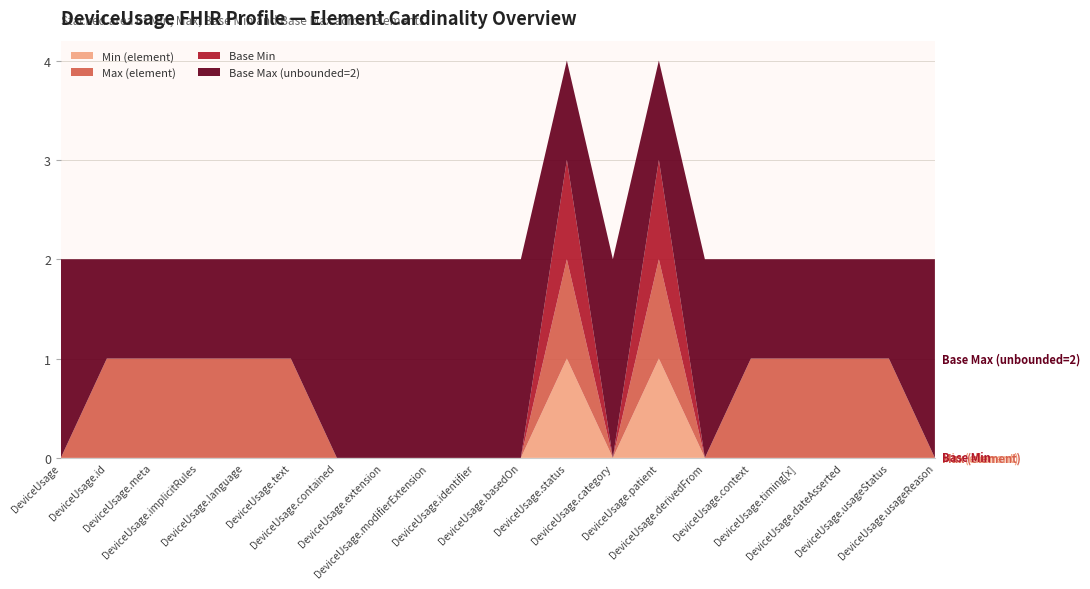

Reading left to right, list all the values displayed in this chart.

Min (element): DeviceUsage=0	DeviceUsage.id=0	DeviceUsage.meta=0	DeviceUsage.implicitRules=0	DeviceUsage.language=0	DeviceUsage.text=0	DeviceUsage.contained=0	DeviceUsage.extension=0	DeviceUsage.modifierExtension=0	DeviceUsage.identifier=0	DeviceUsage.basedOn=0	DeviceUsage.status=1	DeviceUsage.category=0	DeviceUsage.patient=1	DeviceUsage.derivedFrom=0	DeviceUsage.context=0	DeviceUsage.timing[x]=0	DeviceUsage.dateAsserted=0	DeviceUsage.usageStatus=0	DeviceUsage.usageReason=0
Max (element): DeviceUsage=0	DeviceUsage.id=1	DeviceUsage.meta=1	DeviceUsage.implicitRules=1	DeviceUsage.language=1	DeviceUsage.text=1	DeviceUsage.contained=0	DeviceUsage.extension=0	DeviceUsage.modifierExtension=0	DeviceUsage.identifier=0	DeviceUsage.basedOn=0	DeviceUsage.status=1	DeviceUsage.category=0	DeviceUsage.patient=1	DeviceUsage.derivedFrom=0	DeviceUsage.context=1	DeviceUsage.timing[x]=1	DeviceUsage.dateAsserted=1	DeviceUsage.usageStatus=1	DeviceUsage.usageReason=0
Base Min: DeviceUsage=0	DeviceUsage.id=0	DeviceUsage.meta=0	DeviceUsage.implicitRules=0	DeviceUsage.language=0	DeviceUsage.text=0	DeviceUsage.contained=0	DeviceUsage.extension=0	DeviceUsage.modifierExtension=0	DeviceUsage.identifier=0	DeviceUsage.basedOn=0	DeviceUsage.status=1	DeviceUsage.category=0	DeviceUsage.patient=1	DeviceUsage.derivedFrom=0	DeviceUsage.context=0	DeviceUsage.timing[x]=0	DeviceUsage.dateAsserted=0	DeviceUsage.usageStatus=0	DeviceUsage.usageReason=0
Base Max (unbounded=2): DeviceUsage=2	DeviceUsage.id=1	DeviceUsage.meta=1	DeviceUsage.implicitRules=1	DeviceUsage.language=1	DeviceUsage.text=1	DeviceUsage.contained=2	DeviceUsage.extension=2	DeviceUsage.modifierExtension=2	DeviceUsage.identifier=2	DeviceUsage.basedOn=2	DeviceUsage.status=1	DeviceUsage.category=2	DeviceUsage.patient=1	DeviceUsage.derivedFrom=2	DeviceUsage.context=1	DeviceUsage.timing[x]=1	DeviceUsage.dateAsserted=1	DeviceUsage.usageStatus=1	DeviceUsage.usageReason=2